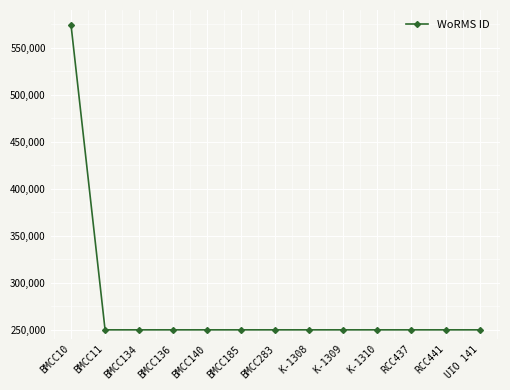

What position from the right is K-1308?

6